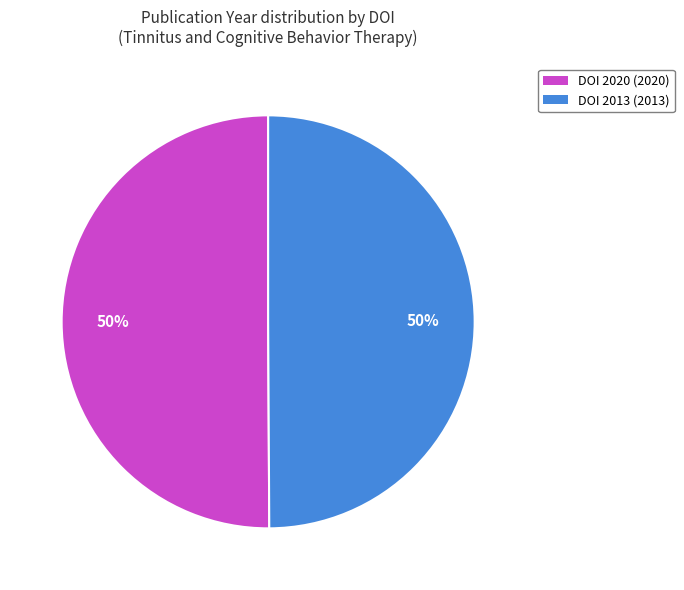

To the nearest percent, what is the average slice percentage?

50%